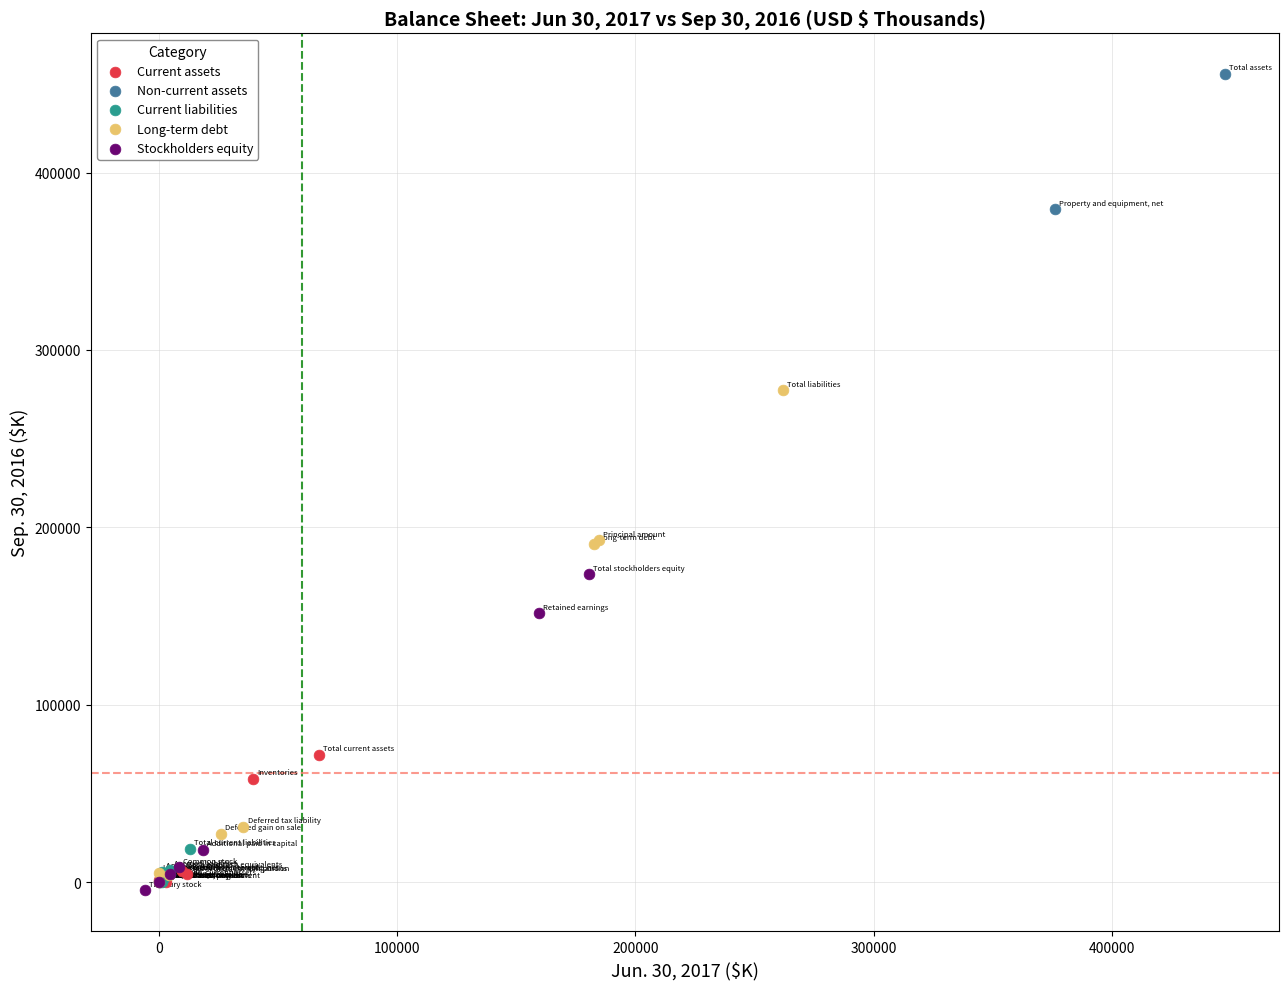

Which series contains the highest Y value?

Non-current assets